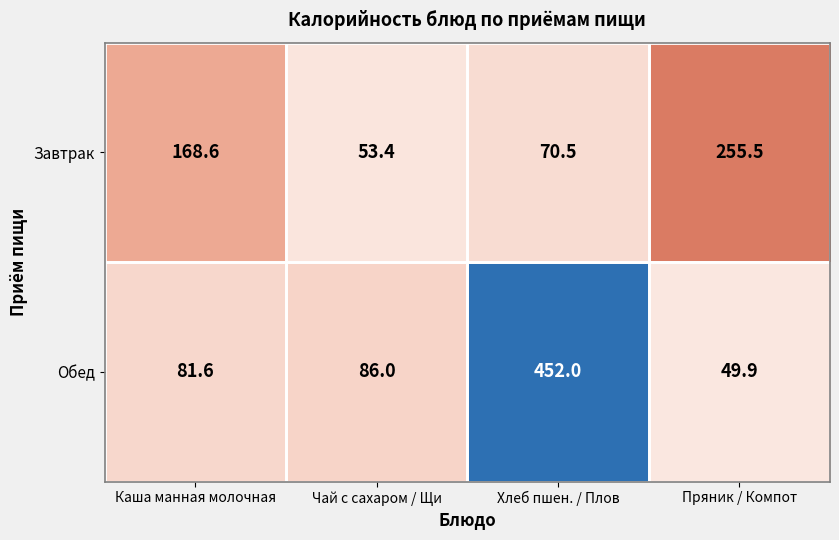

What is the difference between the maximum and minimum values in the Обед series?

402.1